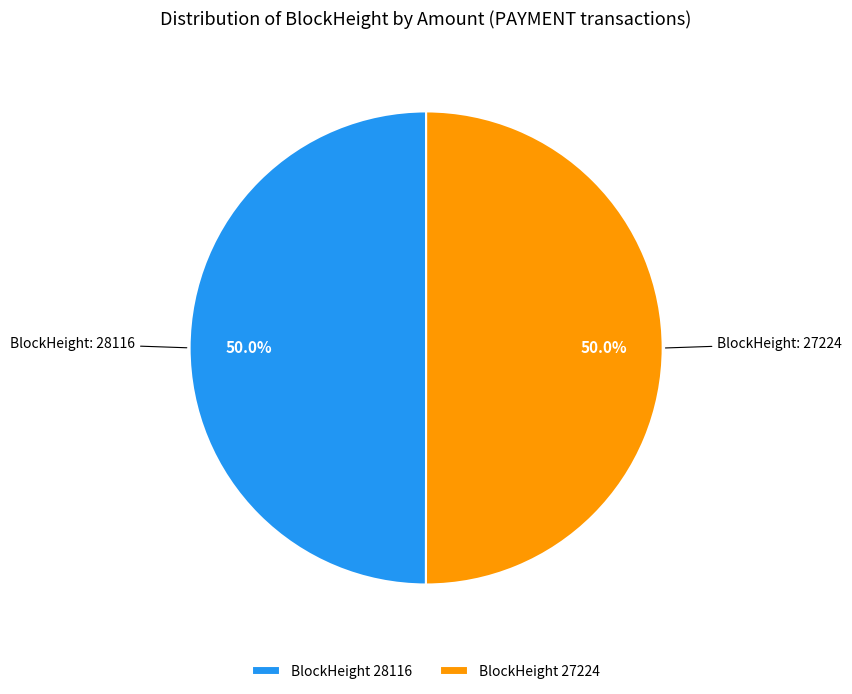

What portion of the pie excludes BlockHeight 27224?

50.0%